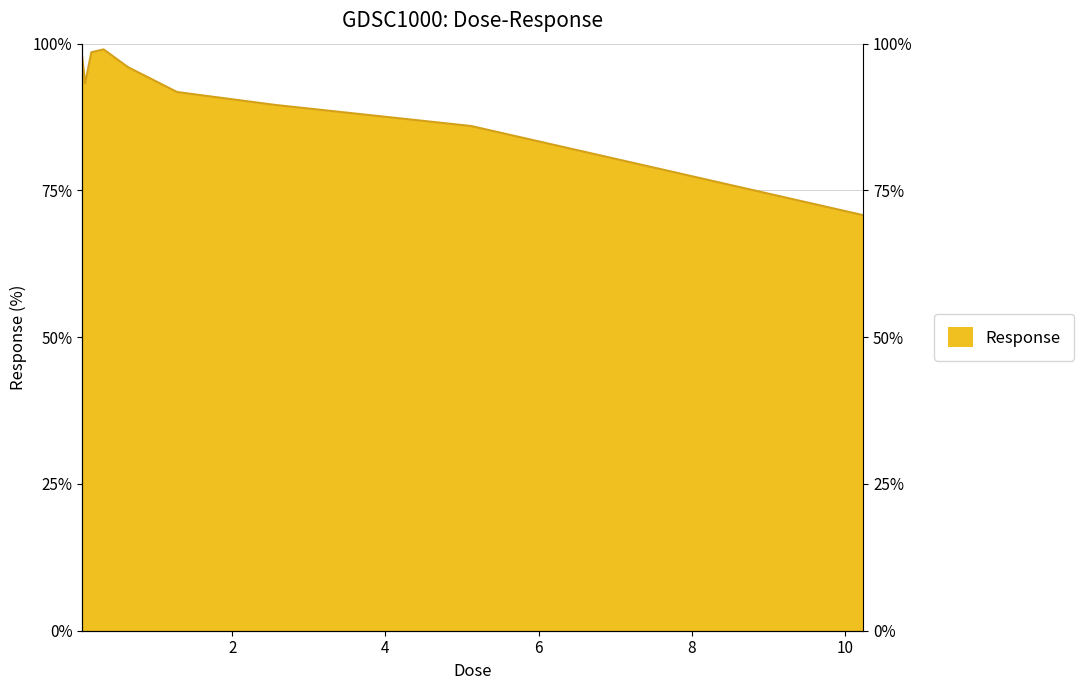

Is it true that the value at 0.32 is 99.0?

True